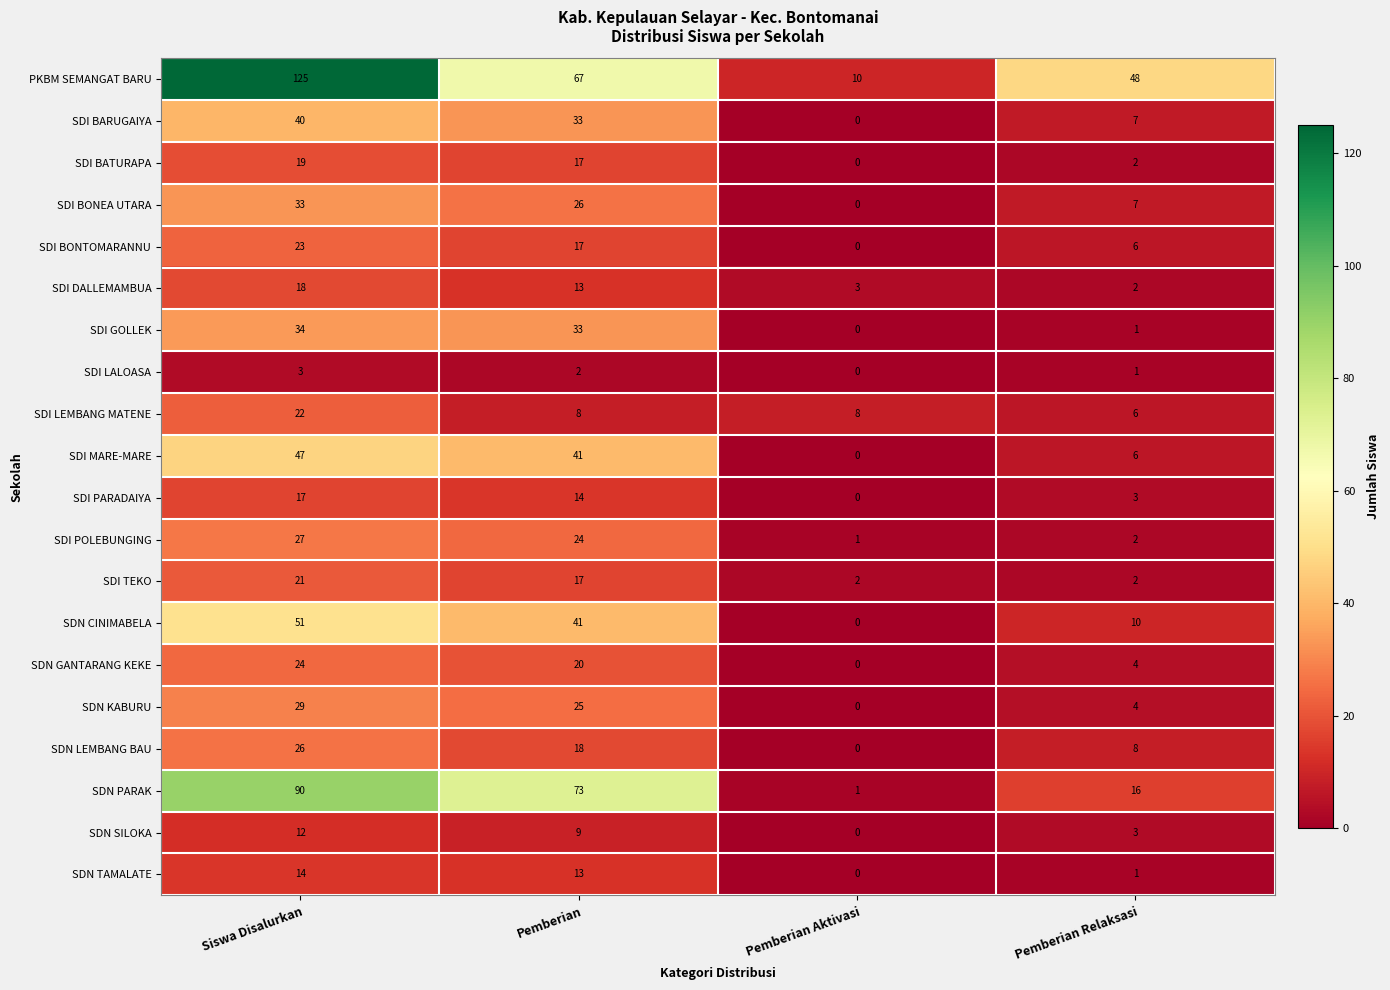

Where does the SDI PARADAIYA series first go above 14?

Siswa Disalurkan